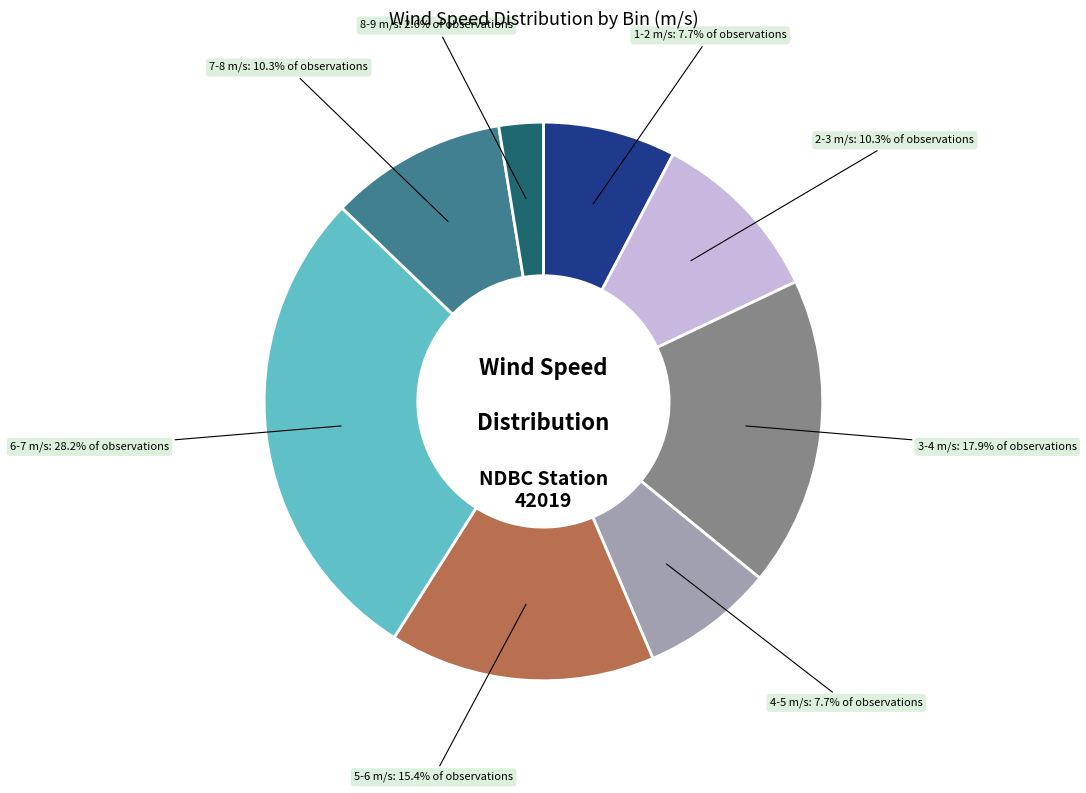

Between 5-6 m/s: 15.4% of observations and 6-7 m/s: 28.2% of observations, which is larger?

6-7 m/s: 28.2% of observations